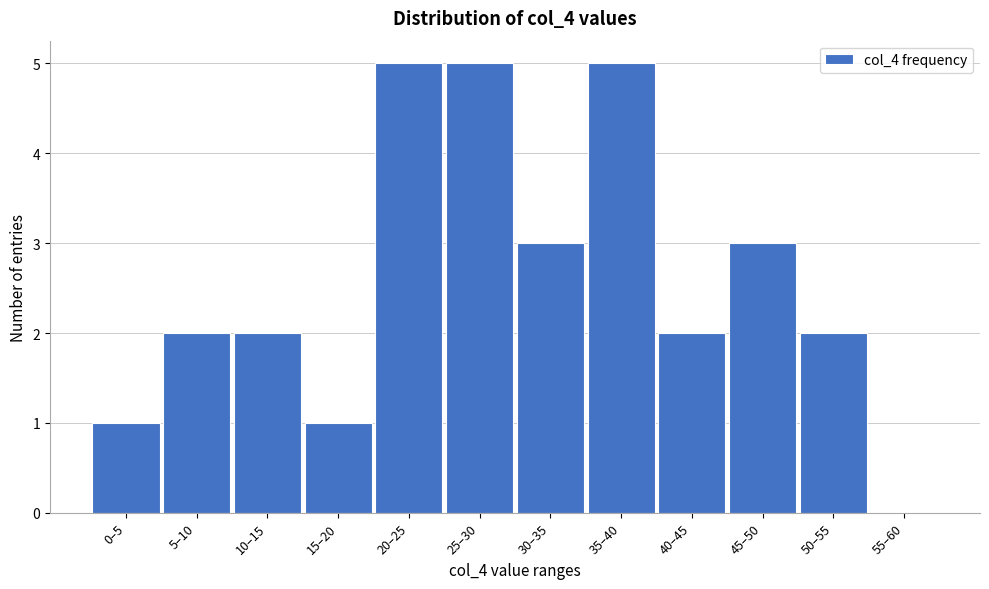

Reading left to right, extract all data points from this chart.

0–5=1	5–10=2	10–15=2	15–20=1	20–25=5	25–30=5	30–35=3	35–40=5	40–45=2	45–50=3	50–55=2	55–60=0